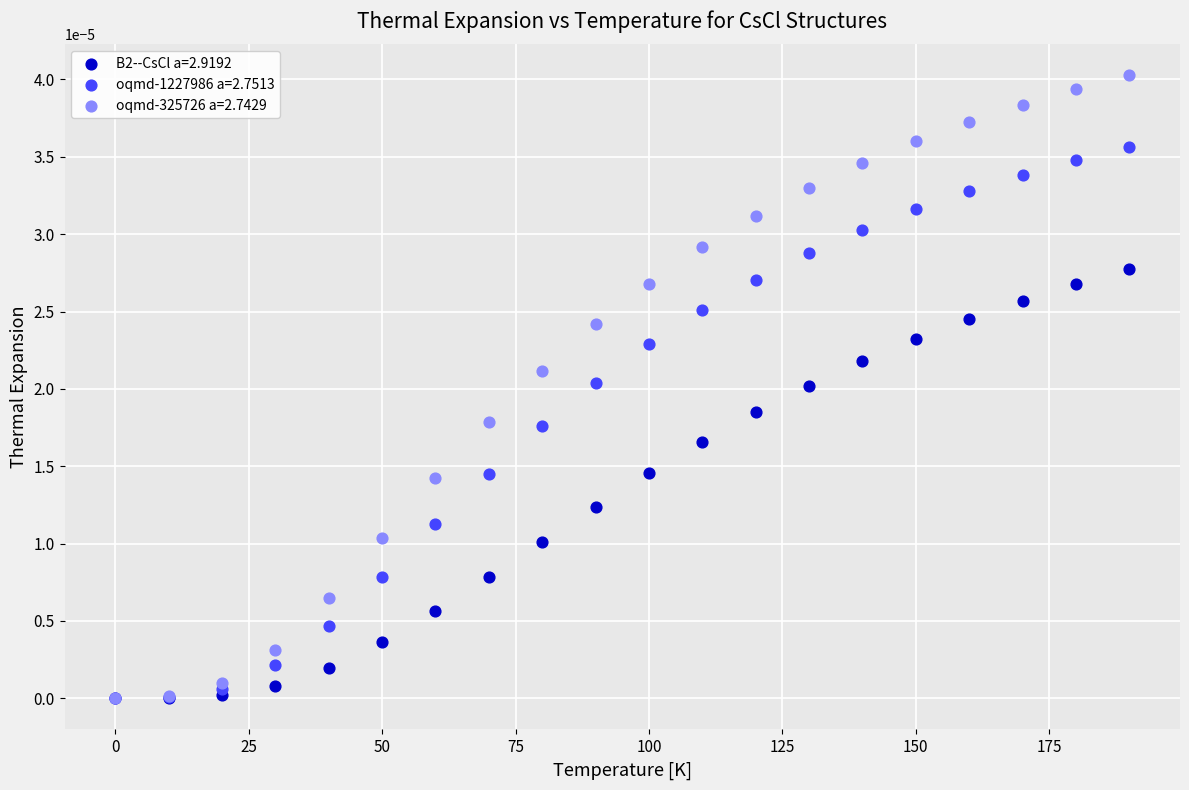

Which series reaches the maximum Y coordinate?

oqmd-325726 a=2.7429